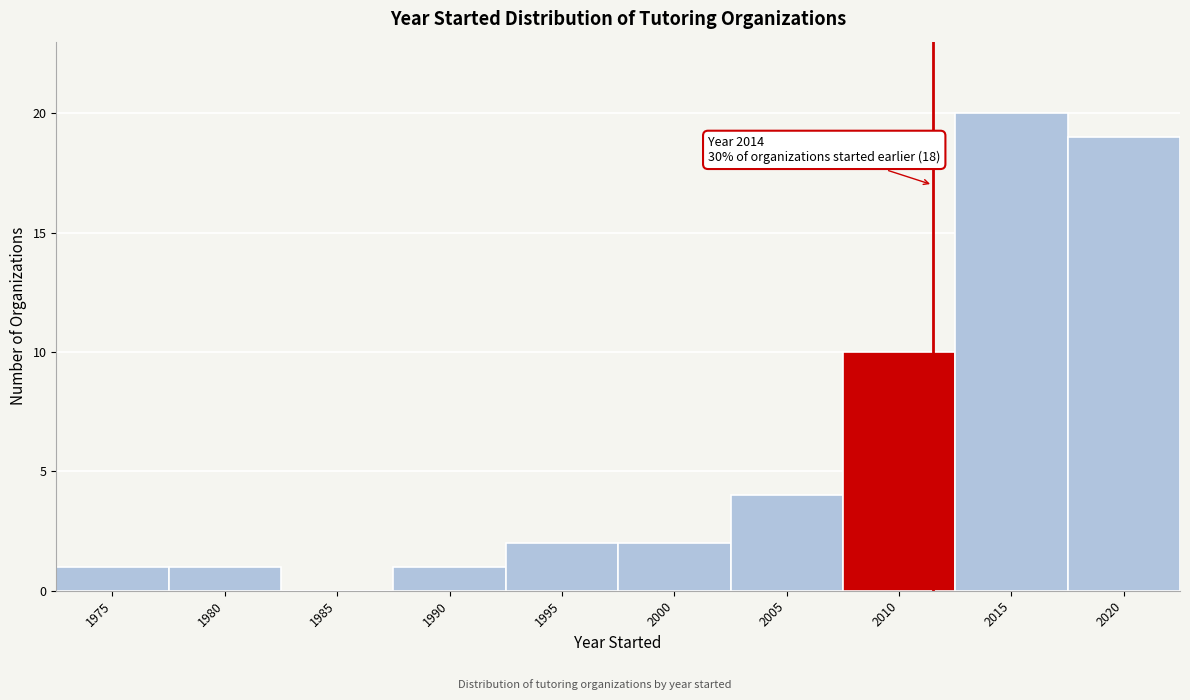

Reading left to right, what are all the values shown in this chart?

1975=1	1980=1	1985=0	1990=1	1995=2	2000=2	2005=4	2010=10	2015=20	2020=19